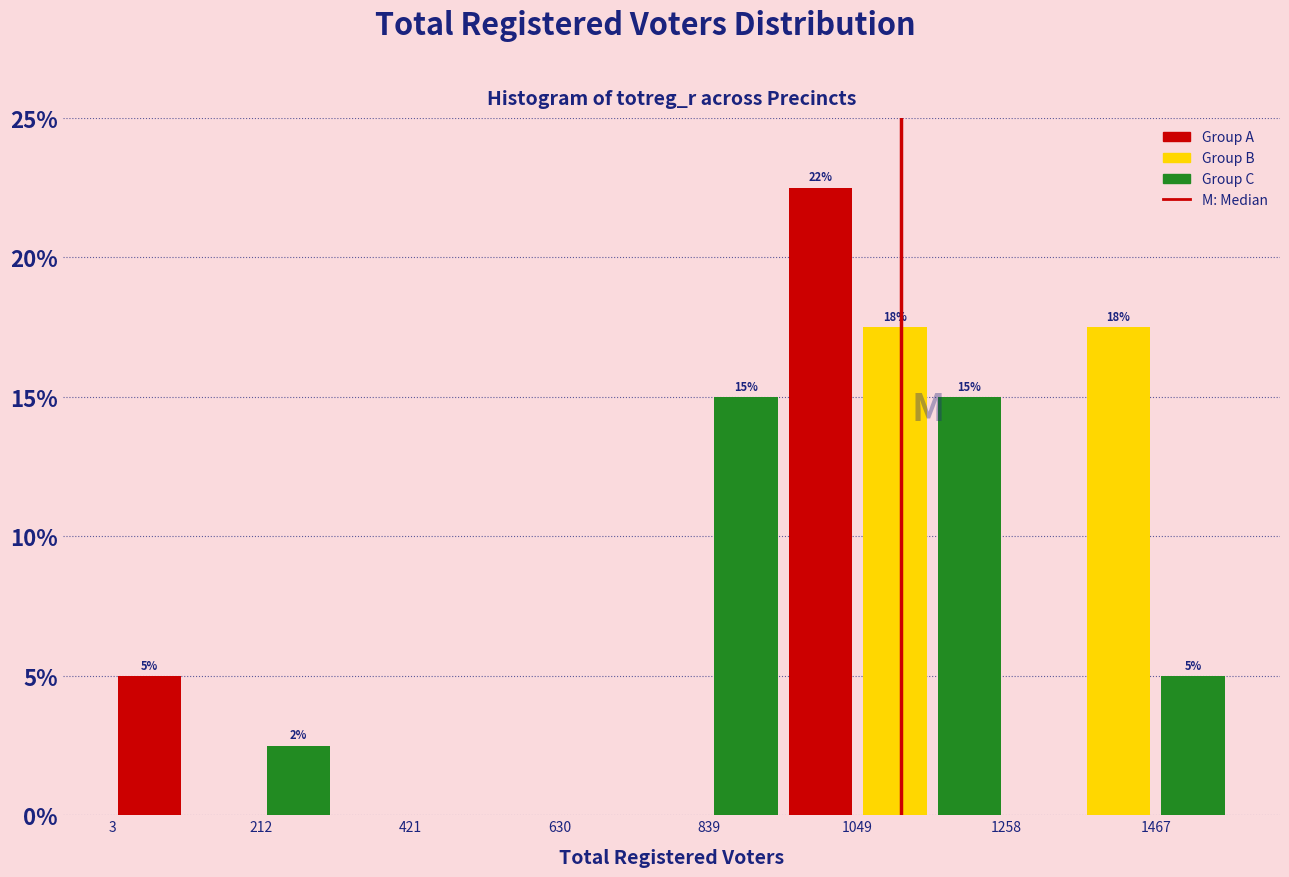

Read against the x-axis, roughly where is the centre of the tallest bar?

1000